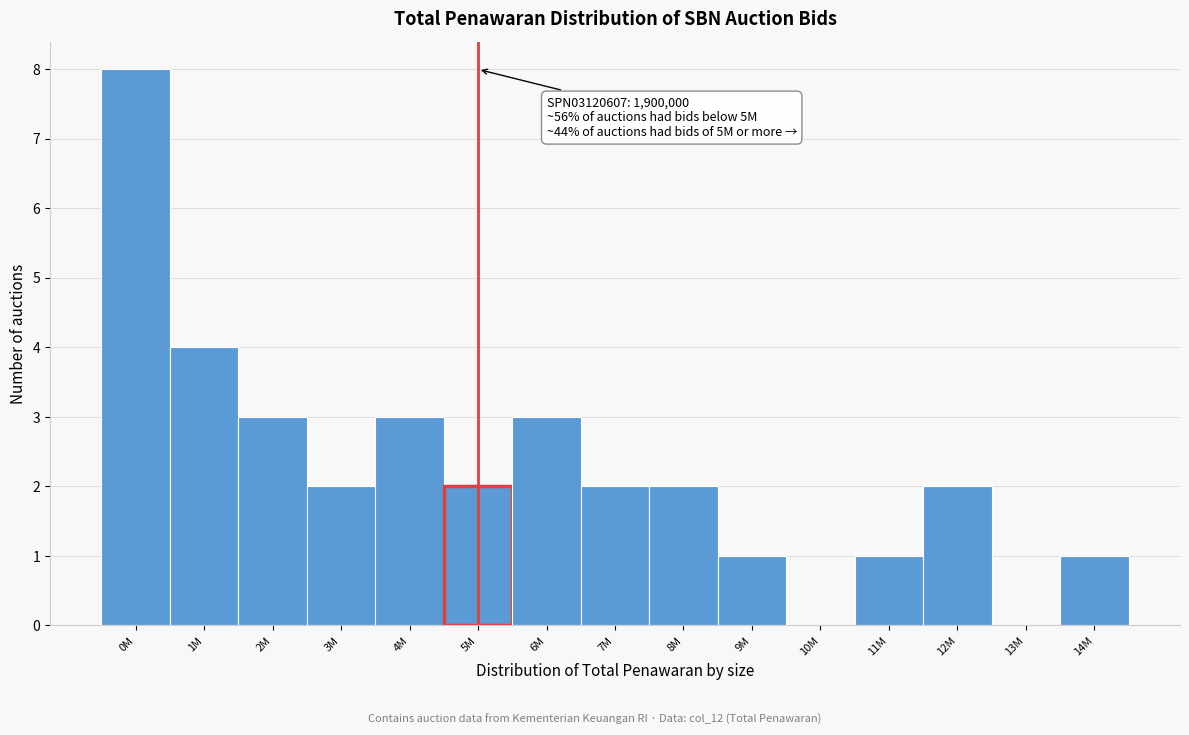

Reading left to right, transcribe all the data shown in this chart.

0M=8	1M=4	2M=3	3M=2	4M=3	5M=2	6M=3	7M=2	8M=2	9M=1	10M=0	11M=1	12M=2	13M=0	14M=1